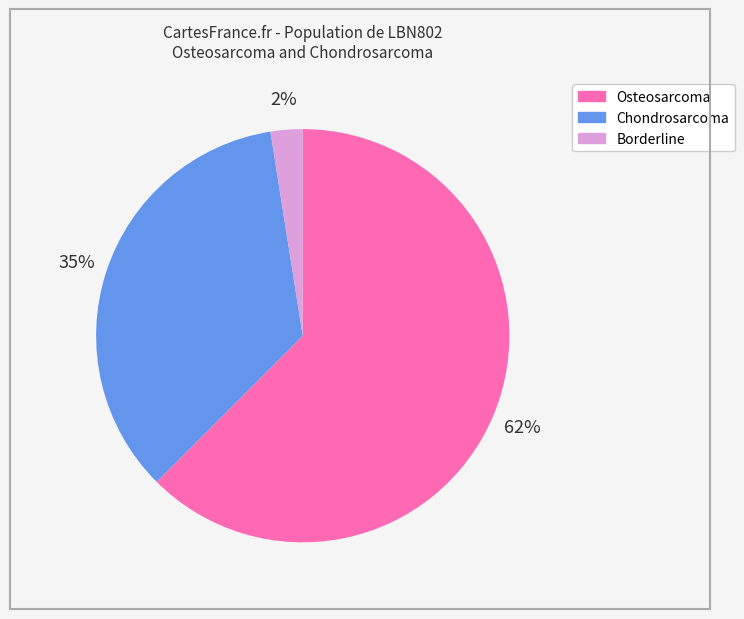

Is there a majority slice in this chart?

Yes